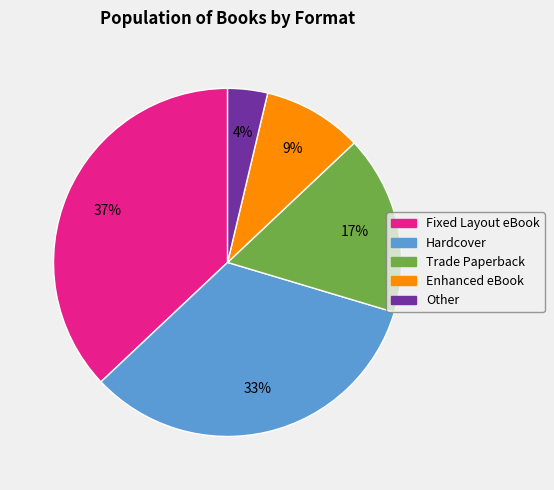

The Fixed Layout eBook slice represents 37% of the pie. True or false?

True